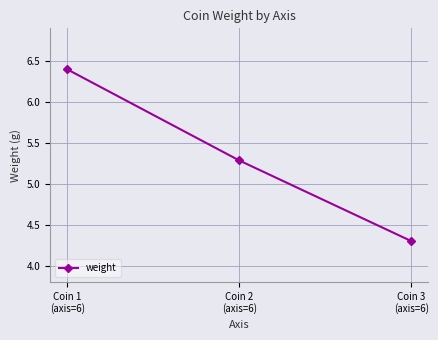

True or false: the data shows 7.9 at Coin 2
(axis=6).

False